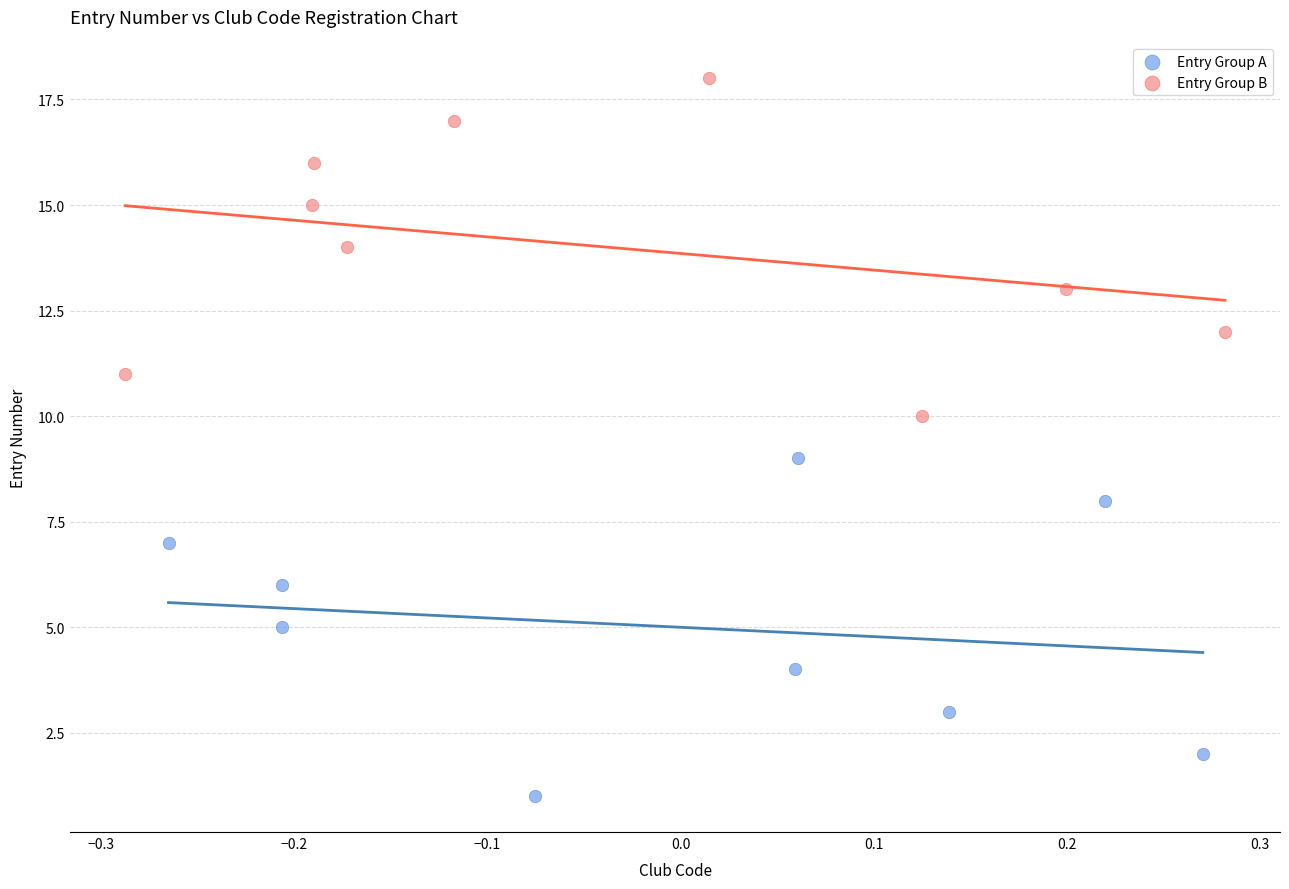

What are all the series names shown in the legend?

Entry Group A, Entry Group B